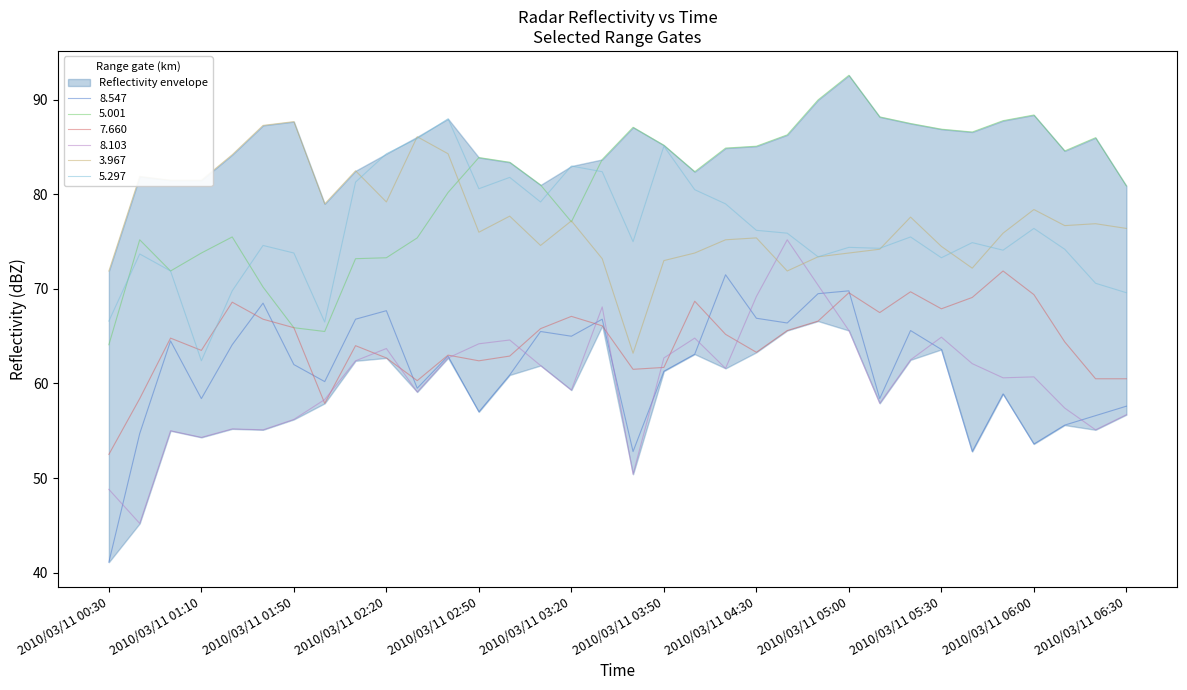

Reading left to right, transcribe all the data shown in this chart.

8.547: 2010/03/11 00:30=41.1	2010/03/11 00:50=54.7	2010/03/11 01:00=64.5	2010/03/11 01:10=58.4	2010/03/11 01:30=64.1	2010/03/11 01:40=68.5	2010/03/11 01:50=62.0	2010/03/11 02:00=60.2	2010/03/11 02:10=66.8	2010/03/11 02:20=67.7	2010/03/11 02:30=59.5	2010/03/11 02:40=62.9	2010/03/11 02:50=57.0	2010/03/11 03:00=60.9	2010/03/11 03:10=65.5	2010/03/11 03:20=65.0	2010/03/11 03:30=66.8	2010/03/11 03:40=52.8	2010/03/11 03:50=61.3	2010/03/11 04:00=63.1	2010/03/11 04:20=71.5	2010/03/11 04:30=66.9	2010/03/11 04:40=66.4	2010/03/11 04:50=69.5	2010/03/11 05:00=69.8	2010/03/11 05:10=58.4	2010/03/11 05:20=65.6	2010/03/11 05:30=63.6	2010/03/11 05:40=52.8	2010/03/11 05:50=58.9	2010/03/11 06:00=53.6	2010/03/11 06:10=55.6	2010/03/11 06:20=56.6	2010/03/11 06:30=57.6
5.001: 2010/03/11 00:30=64.1	2010/03/11 00:50=75.2	2010/03/11 01:00=71.9	2010/03/11 01:10=73.8	2010/03/11 01:30=75.5	2010/03/11 01:40=70.2	2010/03/11 01:50=65.9	2010/03/11 02:00=65.5	2010/03/11 02:10=73.2	2010/03/11 02:20=73.3	2010/03/11 02:30=75.4	2010/03/11 02:40=80.2	2010/03/11 02:50=83.9	2010/03/11 03:00=83.4	2010/03/11 03:10=81.0	2010/03/11 03:20=77.1	2010/03/11 03:30=83.7	2010/03/11 03:40=87.1	2010/03/11 03:50=85.2	2010/03/11 04:00=82.4	2010/03/11 04:20=84.9	2010/03/11 04:30=85.1	2010/03/11 04:40=86.3	2010/03/11 04:50=90.0	2010/03/11 05:00=92.6	2010/03/11 05:10=88.2	2010/03/11 05:20=87.5	2010/03/11 05:30=86.9	2010/03/11 05:40=86.6	2010/03/11 05:50=87.8	2010/03/11 06:00=88.4	2010/03/11 06:10=84.6	2010/03/11 06:20=86.0	2010/03/11 06:30=80.9
7.660: 2010/03/11 00:30=52.5	2010/03/11 00:50=58.4	2010/03/11 01:00=64.8	2010/03/11 01:10=63.5	2010/03/11 01:30=68.6	2010/03/11 01:40=66.8	2010/03/11 01:50=65.9	2010/03/11 02:00=57.9	2010/03/11 02:10=64.0	2010/03/11 02:20=62.7	2010/03/11 02:30=60.3	2010/03/11 02:40=63.0	2010/03/11 02:50=62.4	2010/03/11 03:00=62.9	2010/03/11 03:10=65.8	2010/03/11 03:20=67.1	2010/03/11 03:30=66.1	2010/03/11 03:40=61.5	2010/03/11 03:50=61.7	2010/03/11 04:00=68.7	2010/03/11 04:20=65.2	2010/03/11 04:30=63.3	2010/03/11 04:40=65.6	2010/03/11 04:50=66.6	2010/03/11 05:00=69.6	2010/03/11 05:10=67.5	2010/03/11 05:20=69.7	2010/03/11 05:30=67.9	2010/03/11 05:40=69.1	2010/03/11 05:50=71.9	2010/03/11 06:00=69.4	2010/03/11 06:10=64.4	2010/03/11 06:20=60.5	2010/03/11 06:30=60.5
8.103: 2010/03/11 00:30=48.8	2010/03/11 00:50=45.2	2010/03/11 01:00=55.0	2010/03/11 01:10=54.3	2010/03/11 01:30=55.2	2010/03/11 01:40=55.1	2010/03/11 01:50=56.2	2010/03/11 02:00=58.3	2010/03/11 02:10=62.4	2010/03/11 02:20=63.7	2010/03/11 02:30=59.1	2010/03/11 02:40=62.7	2010/03/11 02:50=64.2	2010/03/11 03:00=64.6	2010/03/11 03:10=61.9	2010/03/11 03:20=59.3	2010/03/11 03:30=68.1	2010/03/11 03:40=50.4	2010/03/11 03:50=62.7	2010/03/11 04:00=64.8	2010/03/11 04:20=61.6	2010/03/11 04:30=69.2	2010/03/11 04:40=75.2	2010/03/11 04:50=70.4	2010/03/11 05:00=65.6	2010/03/11 05:10=57.9	2010/03/11 05:20=62.5	2010/03/11 05:30=64.9	2010/03/11 05:40=62.1	2010/03/11 05:50=60.6	2010/03/11 06:00=60.7	2010/03/11 06:10=57.4	2010/03/11 06:20=55.1	2010/03/11 06:30=56.7
3.967: 2010/03/11 00:30=71.9	2010/03/11 00:50=81.9	2010/03/11 01:00=81.5	2010/03/11 01:10=81.5	2010/03/11 01:30=84.2	2010/03/11 01:40=87.3	2010/03/11 01:50=87.7	2010/03/11 02:00=79.0	2010/03/11 02:10=82.5	2010/03/11 02:20=79.2	2010/03/11 02:30=86.1	2010/03/11 02:40=84.3	2010/03/11 02:50=76.0	2010/03/11 03:00=77.7	2010/03/11 03:10=74.6	2010/03/11 03:20=77.2	2010/03/11 03:30=73.2	2010/03/11 03:40=63.2	2010/03/11 03:50=73.0	2010/03/11 04:00=73.8	2010/03/11 04:20=75.2	2010/03/11 04:30=75.4	2010/03/11 04:40=71.9	2010/03/11 04:50=73.4	2010/03/11 05:00=73.8	2010/03/11 05:10=74.2	2010/03/11 05:20=77.6	2010/03/11 05:30=74.5	2010/03/11 05:40=72.2	2010/03/11 05:50=75.9	2010/03/11 06:00=78.4	2010/03/11 06:10=76.7	2010/03/11 06:20=76.9	2010/03/11 06:30=76.4
5.297: 2010/03/11 00:30=66.6	2010/03/11 00:50=73.7	2010/03/11 01:00=71.9	2010/03/11 01:10=62.4	2010/03/11 01:30=69.8	2010/03/11 01:40=74.6	2010/03/11 01:50=73.8	2010/03/11 02:00=66.5	2010/03/11 02:10=81.3	2010/03/11 02:20=84.3	2010/03/11 02:30=85.9	2010/03/11 02:40=88.0	2010/03/11 02:50=80.6	2010/03/11 03:00=81.8	2010/03/11 03:10=79.2	2010/03/11 03:20=83.0	2010/03/11 03:30=82.4	2010/03/11 03:40=75.0	2010/03/11 03:50=85.1	2010/03/11 04:00=80.5	2010/03/11 04:20=79.0	2010/03/11 04:30=76.2	2010/03/11 04:40=75.9	2010/03/11 04:50=73.4	2010/03/11 05:00=74.4	2010/03/11 05:10=74.3	2010/03/11 05:20=75.5	2010/03/11 05:30=73.3	2010/03/11 05:40=74.9	2010/03/11 05:50=74.1	2010/03/11 06:00=76.4	2010/03/11 06:10=74.2	2010/03/11 06:20=70.6	2010/03/11 06:30=69.6